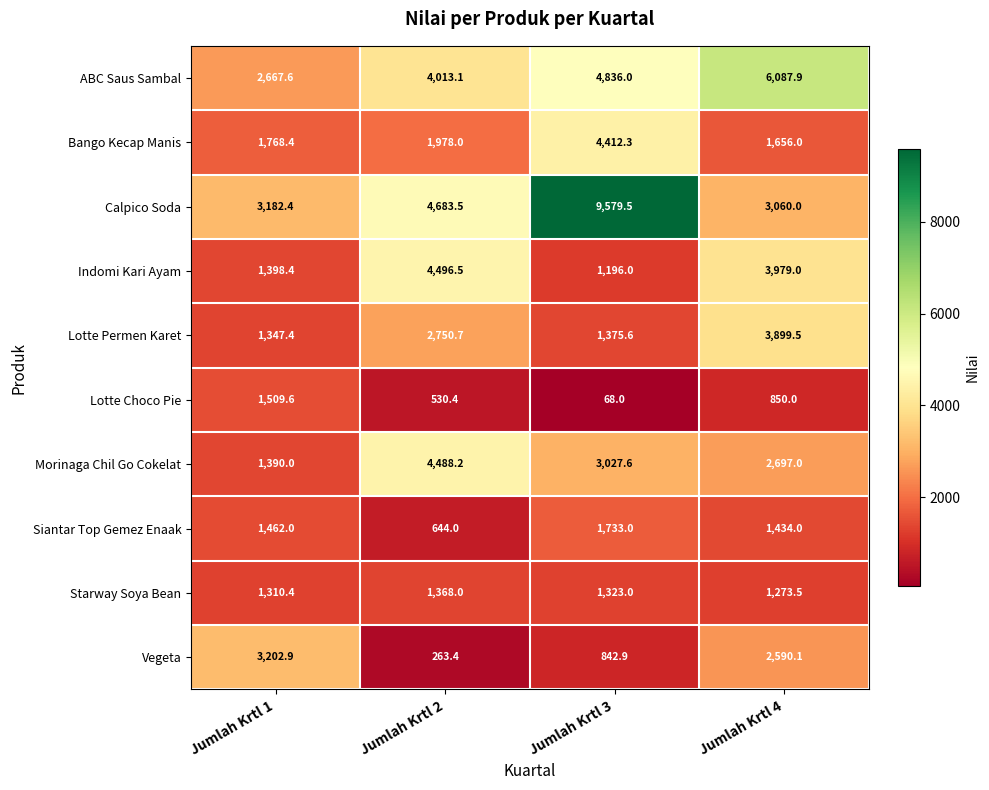

At which category does the chart reach its peak across all series?

Jumlah Krtl 3